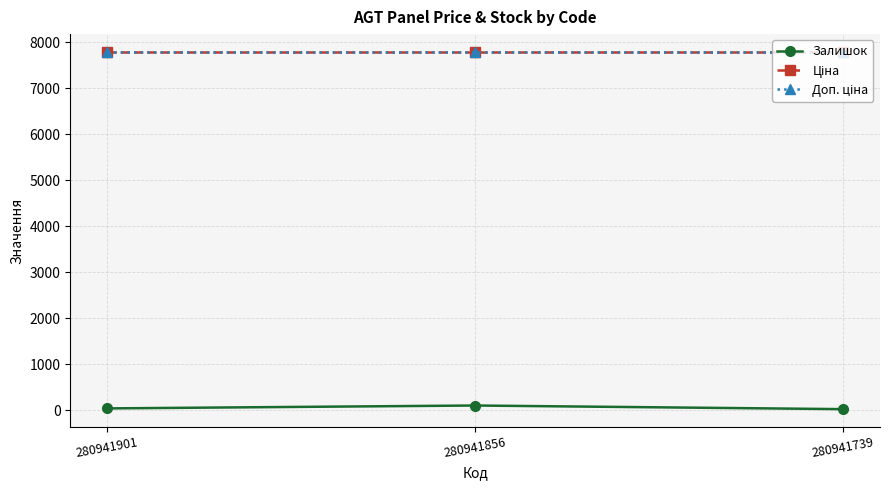

Reading right to left, what are all the values shown in this chart?

Залишок: 280941739=23.0	280941856=102.0	280941901=39.0
Ціна: 280941739=7792.9	280941856=7792.9	280941901=7792.9
Доп. ціна: 280941739=7792.9	280941856=7792.9	280941901=7792.9